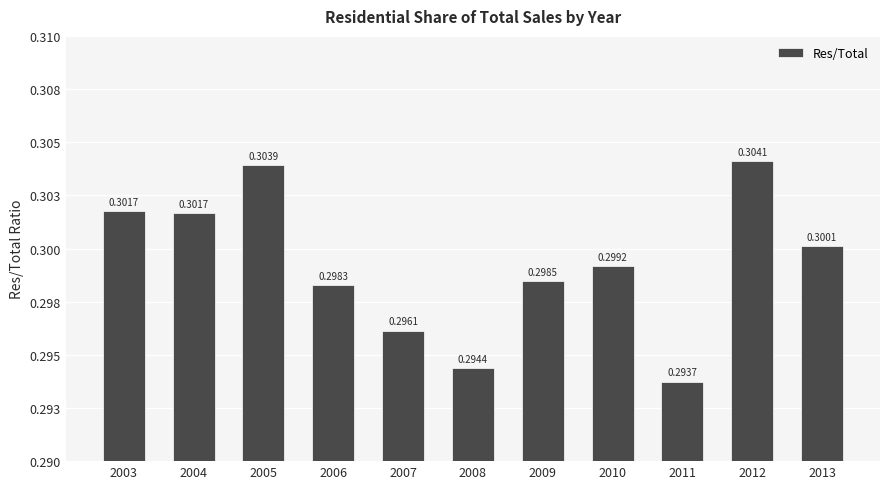

Between 2006 and 2009, which is larger?

2009